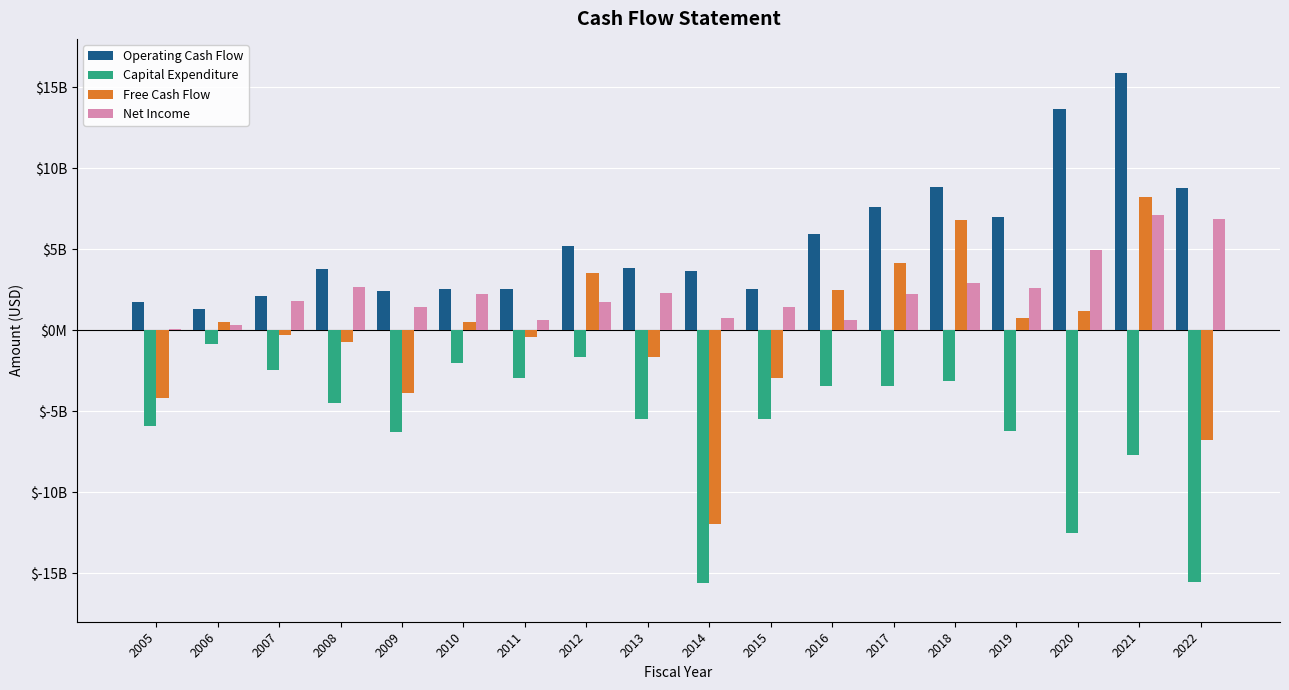

Are the bars horizontal?

No